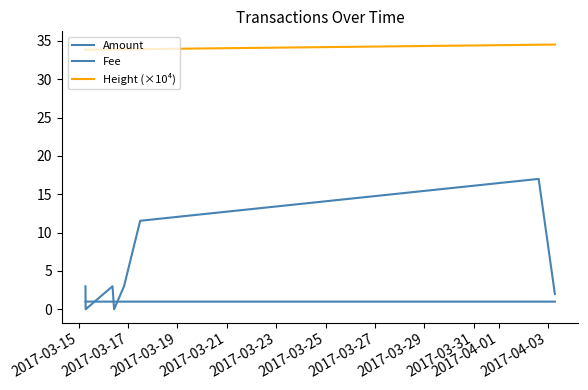

At which category does the chart reach its minimum across all series?

2017-03-17